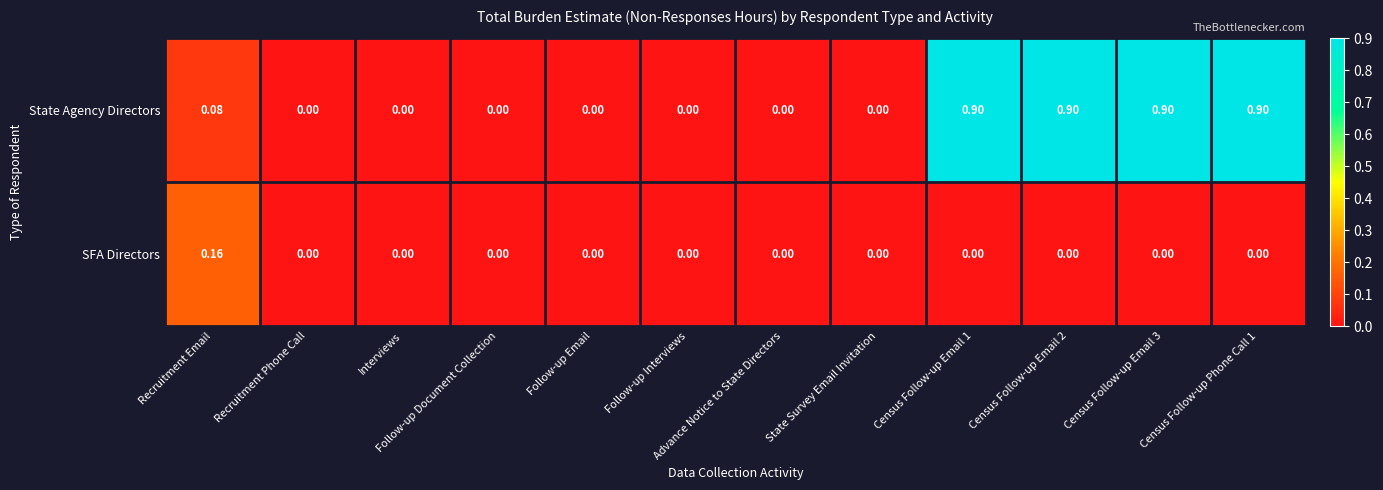

Which category has the highest value in the SFA Directors series?

Recruitment Email